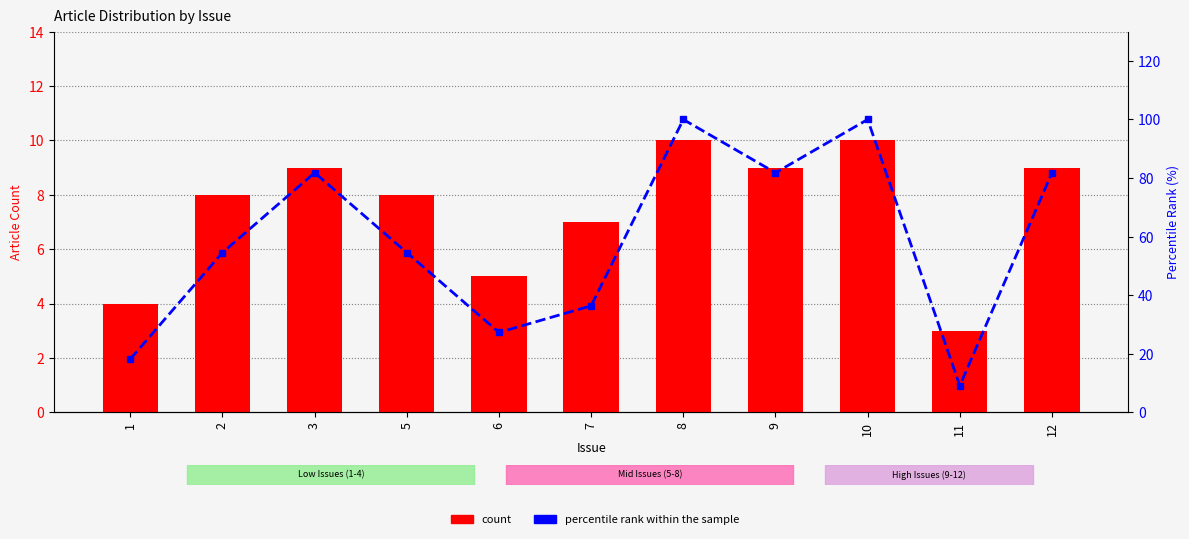

Reading right to left, list all the values displayed in this chart.

count: 9.0	3.0	10.0	9.0	10.0	7.0	5.0	8.0	9.0	8.0	4.0
percentile rank within the sample: 81.8	9.1	100.0	81.8	100.0	36.4	27.3	54.5	81.8	54.5	18.2